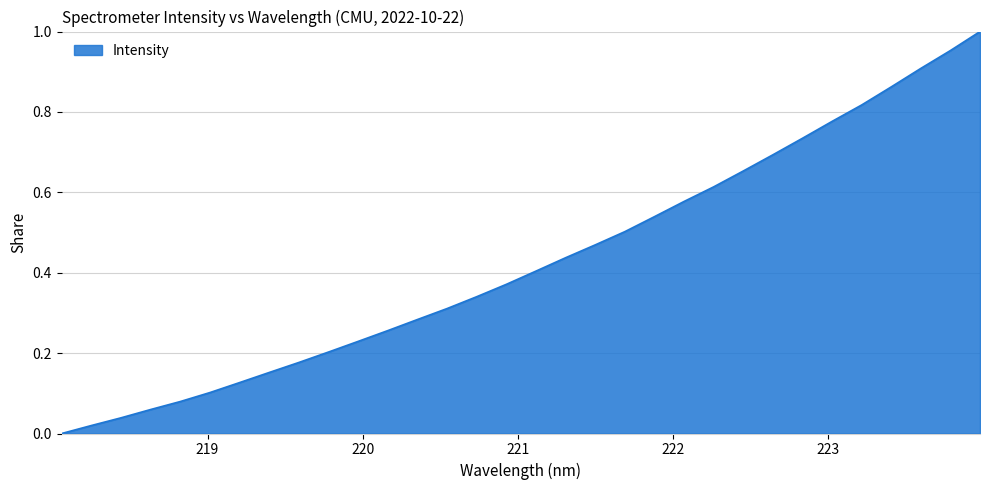

How many lines are shown in the chart?

1